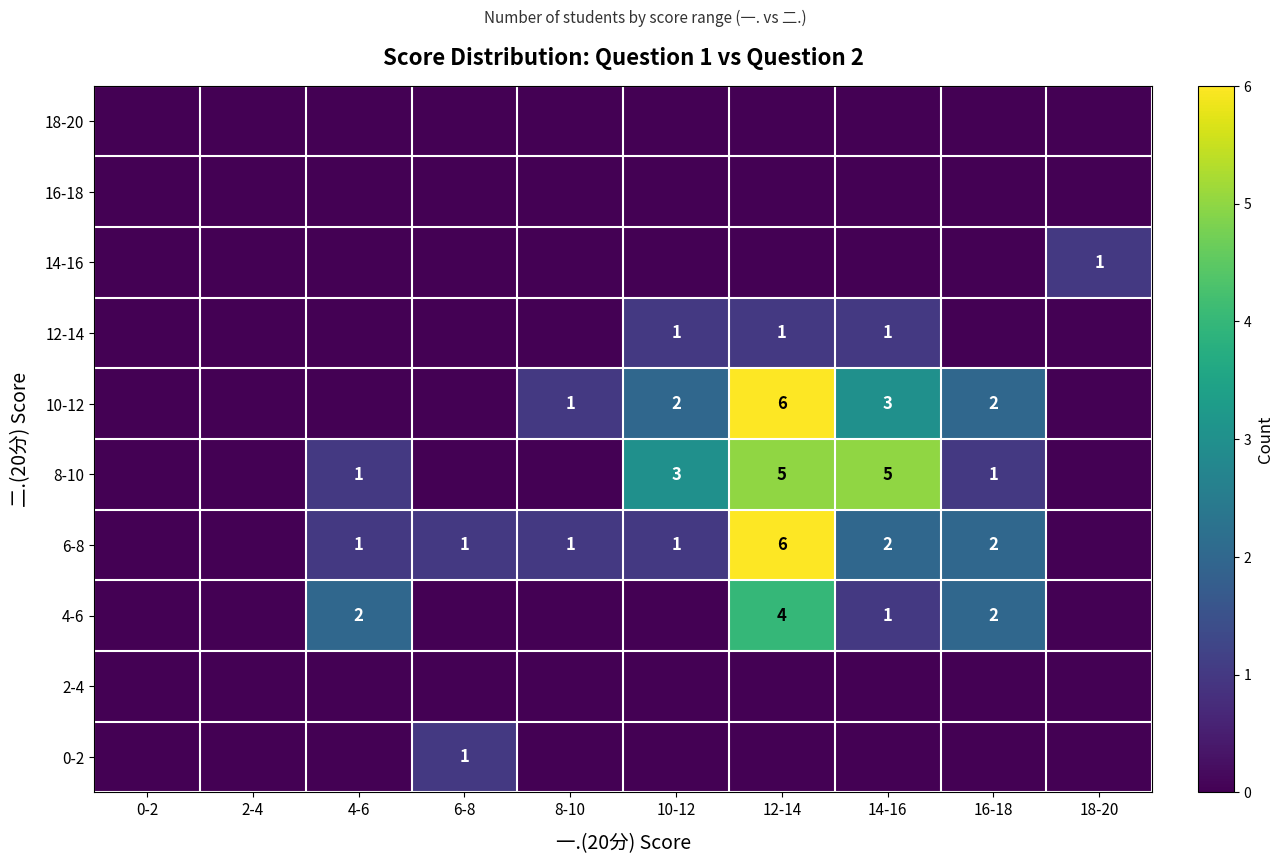

The value of 10-12 at 12-14 is 9. True or false?

False